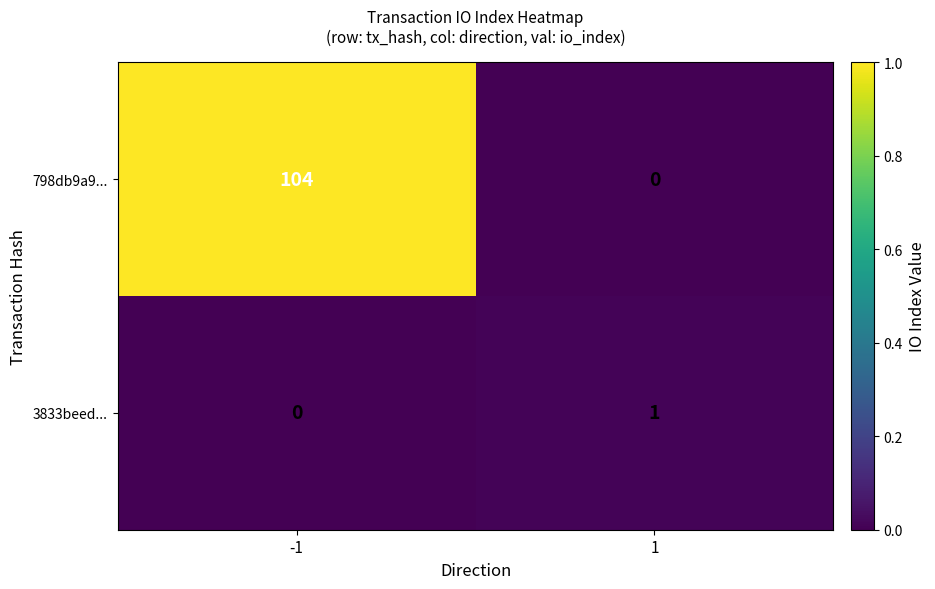

The 3833beed... series shows -1 at -1. True or false?

False